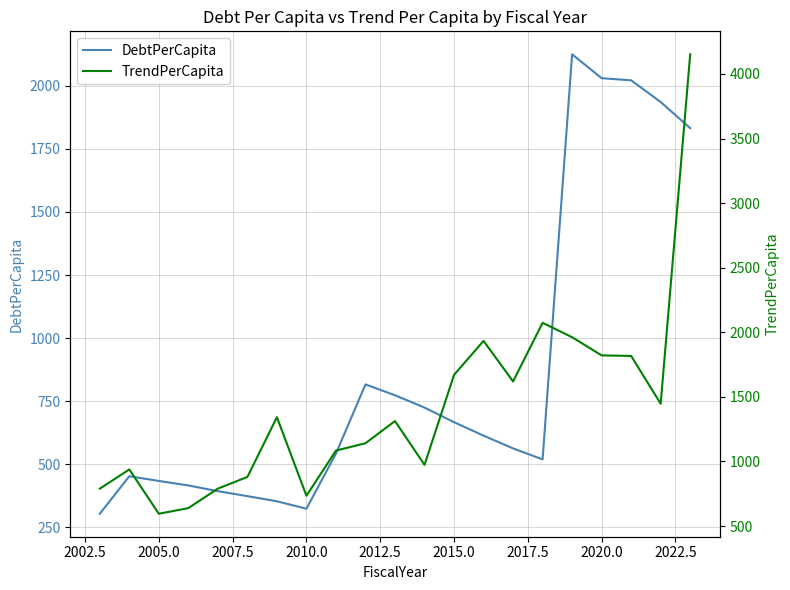

What is the minimum value for DebtPerCapita?

304.2